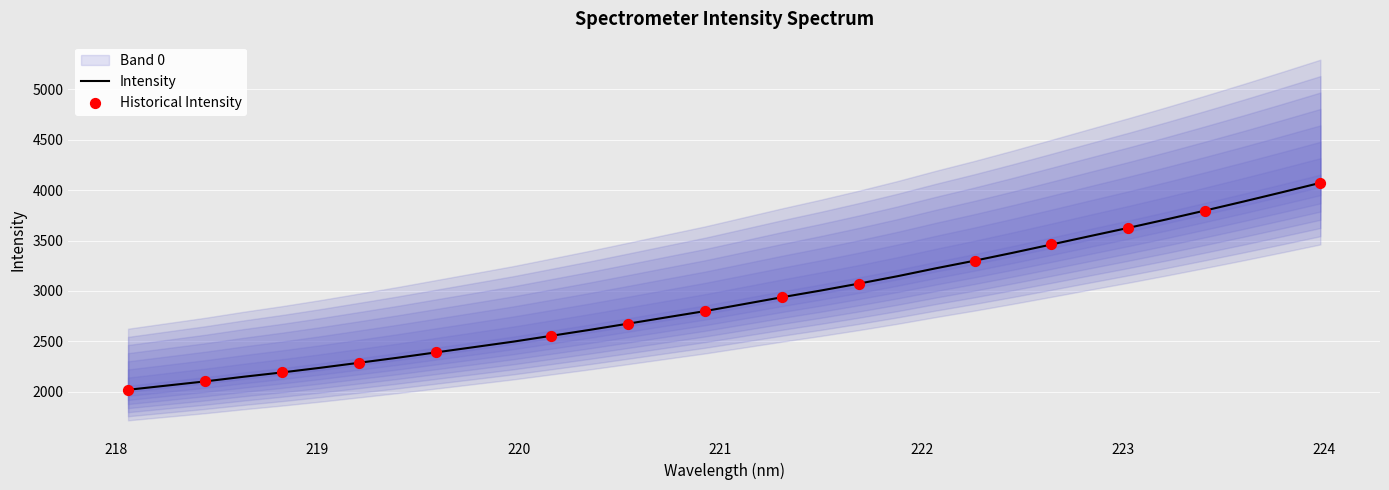

Between 221.8812 and 222.263, which is larger?

222.263